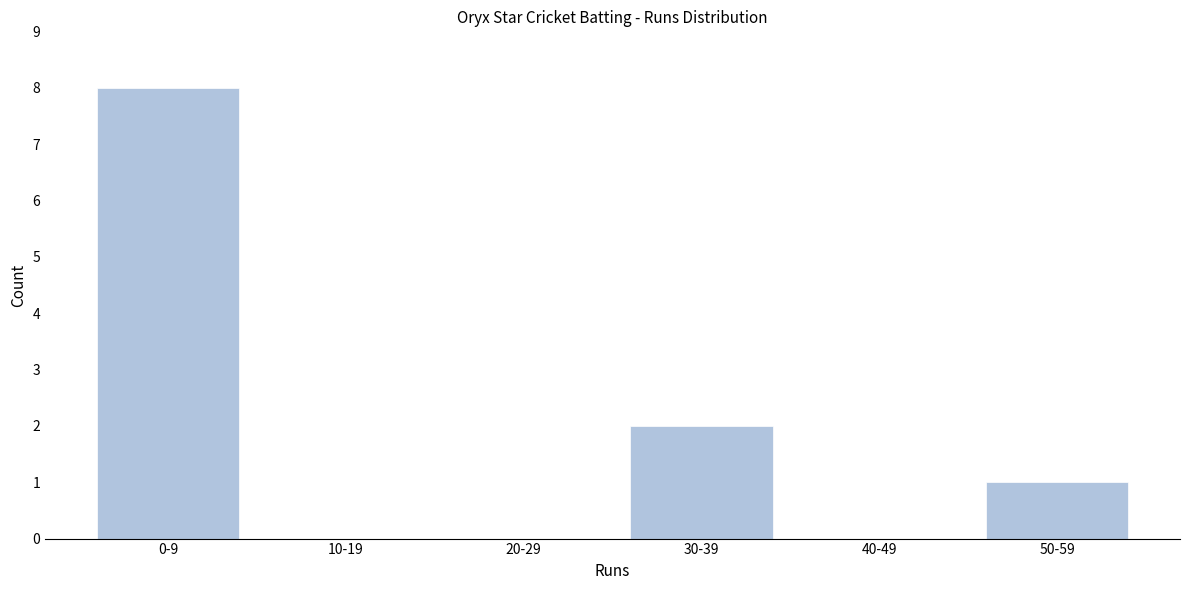

Reading left to right, transcribe all the data shown in this chart.

0-9=8	10-19=0	20-29=0	30-39=2	40-49=0	50-59=1